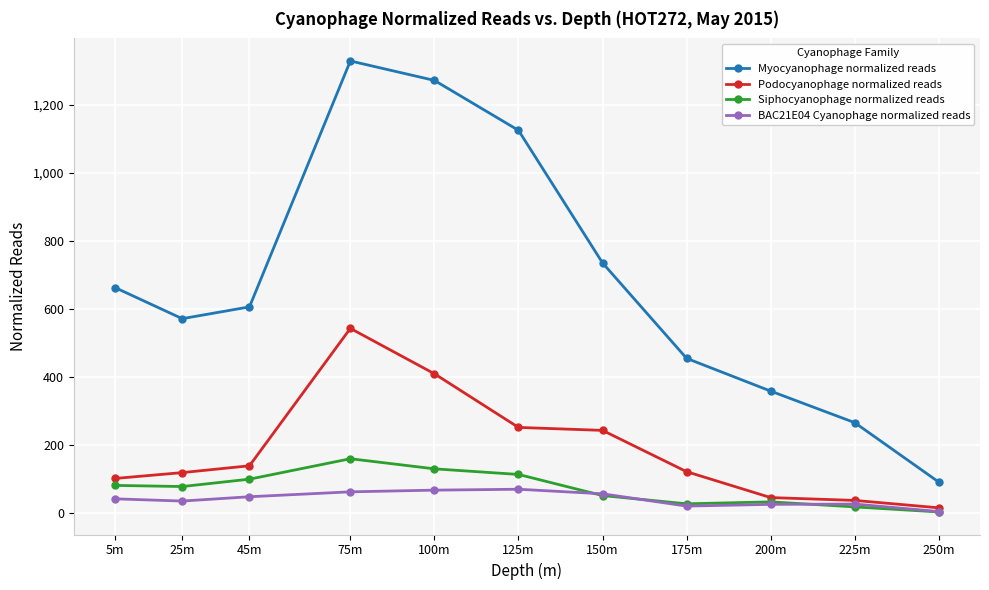

True or false: Siphocyanophage normalized reads and Podocyanophage normalized reads intersect in this chart.

False